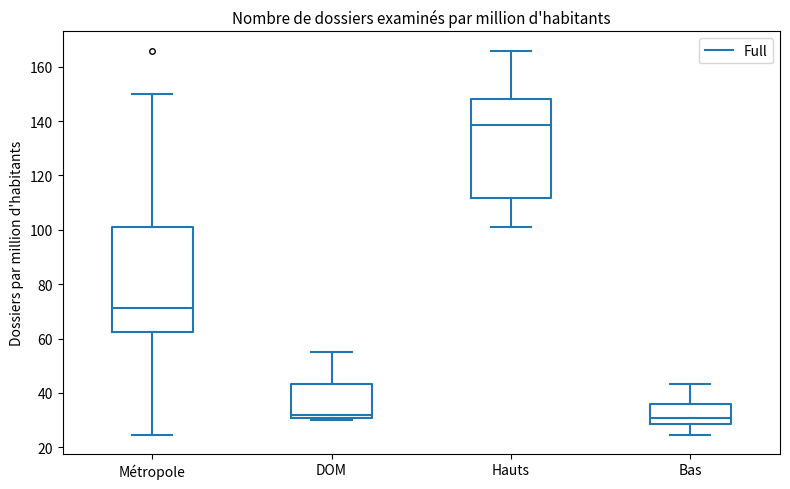

Comparing the boxes themselves (not the whiskers), which one is the tallest?

Métropole